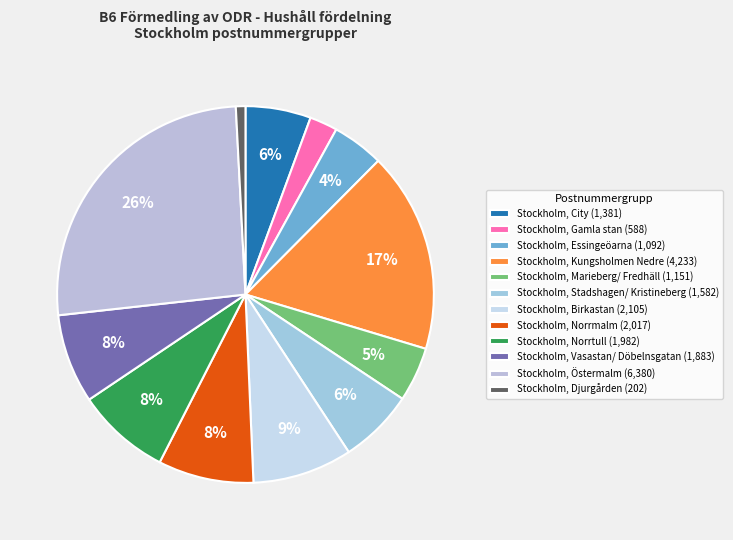

Does Stockholm, Norrmalm account for over 50% of the chart?

No